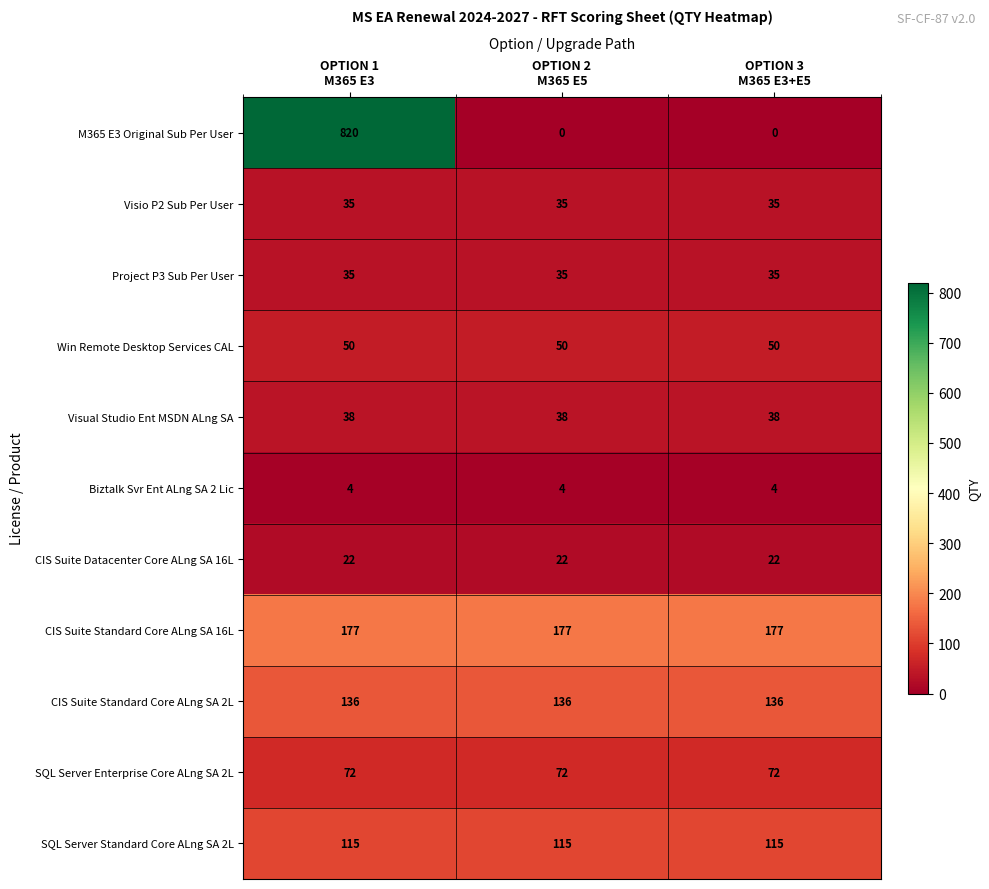

Count the number of data series in this chart.

11